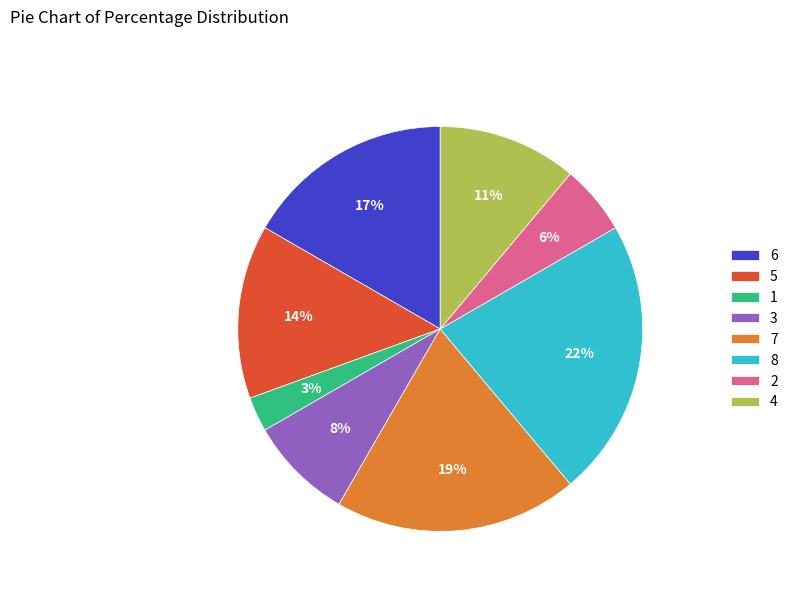

Is the sum of 6 and 2 greater than half?

No